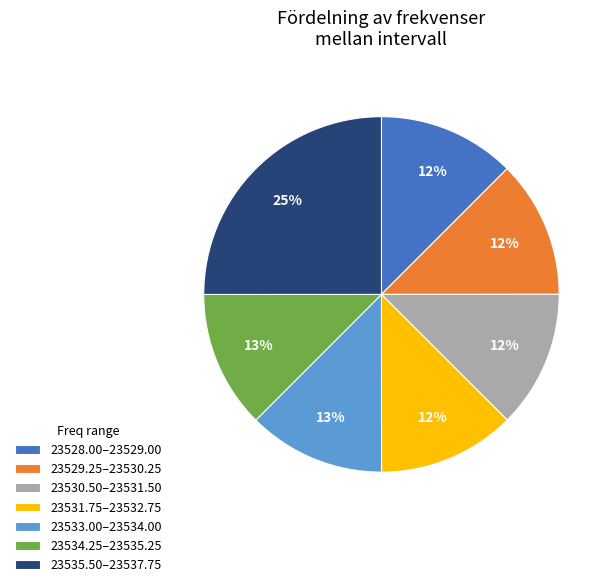

Which category has the biggest portion of the pie?

23535.50–23537.75